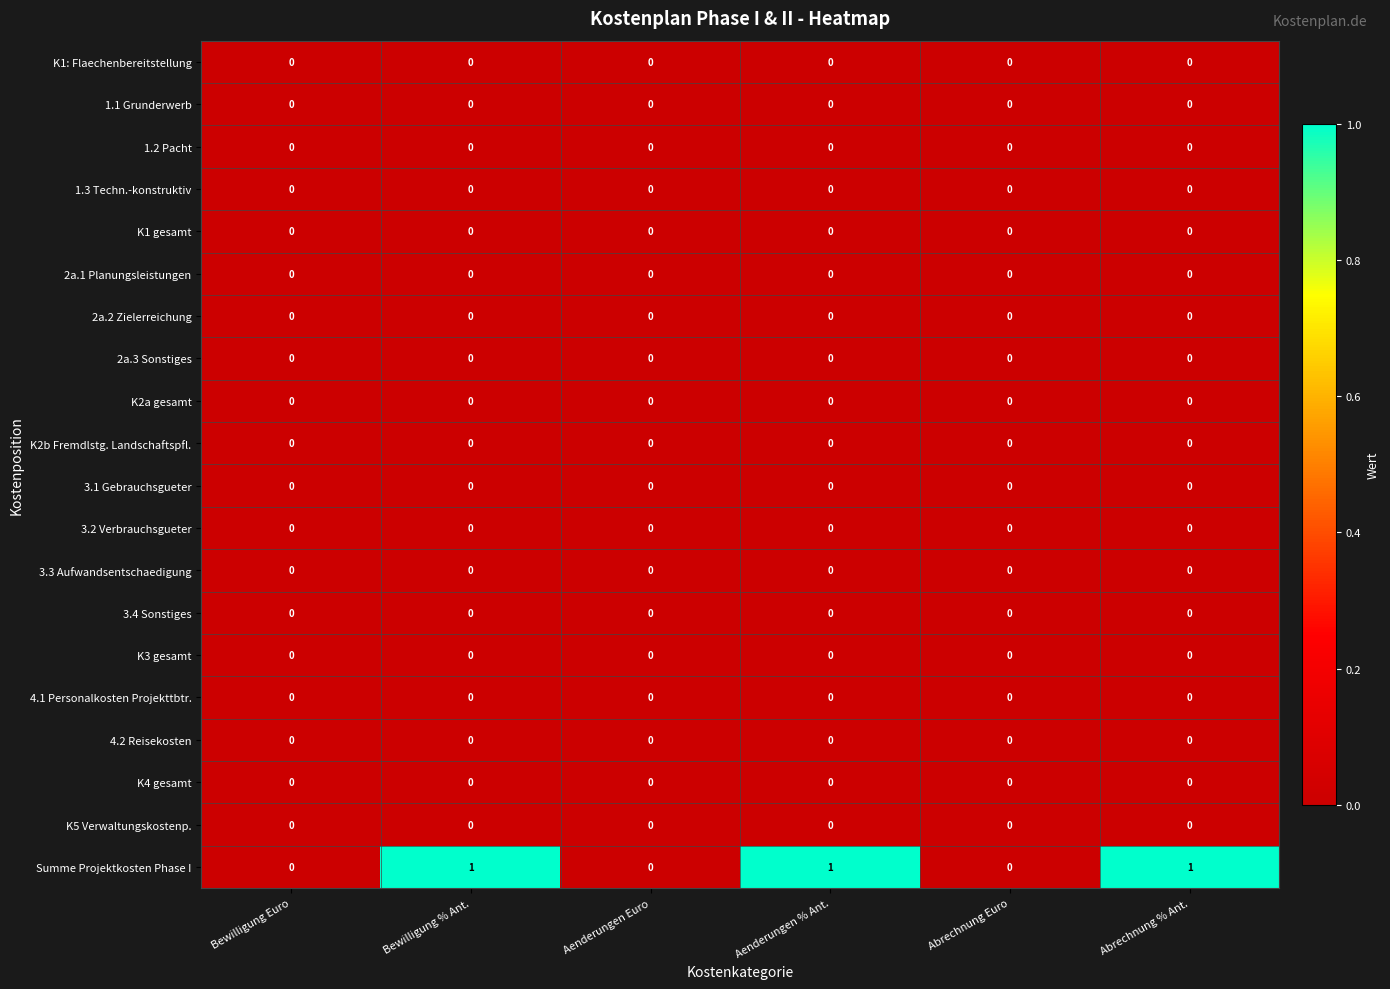

Between Bewilligung Euro and Bewilligung % Ant., which series saw the biggest shift?

Summe Projektkosten Phase I